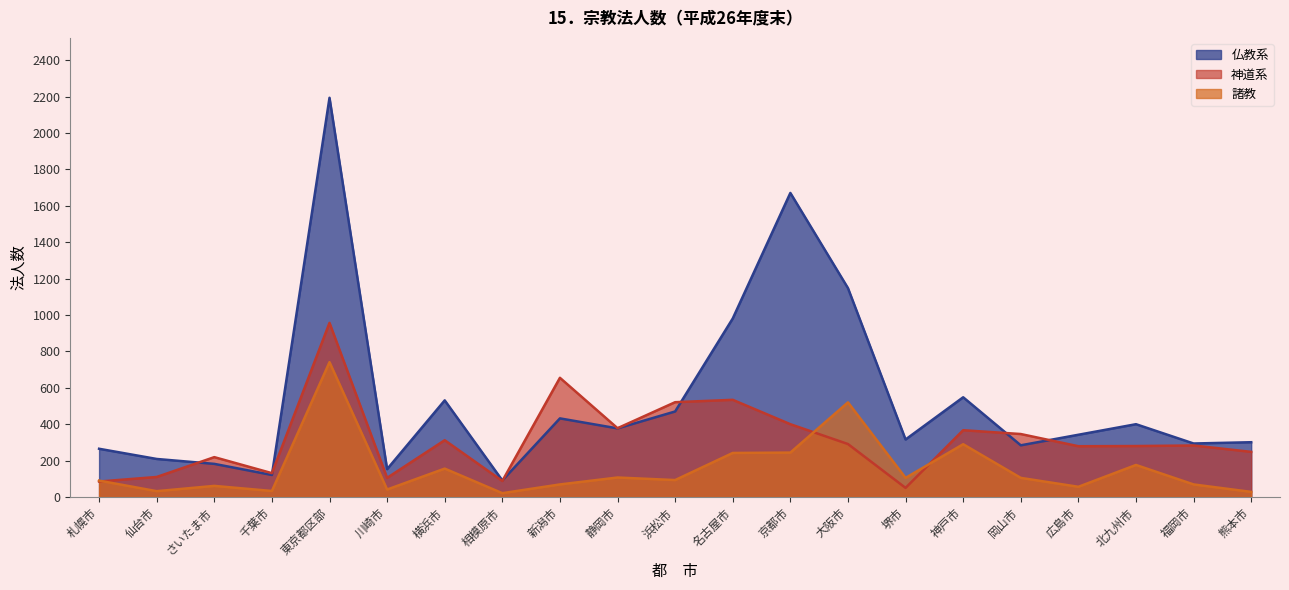

True or false: 仏教系 and 諸教 cross at least once.

False